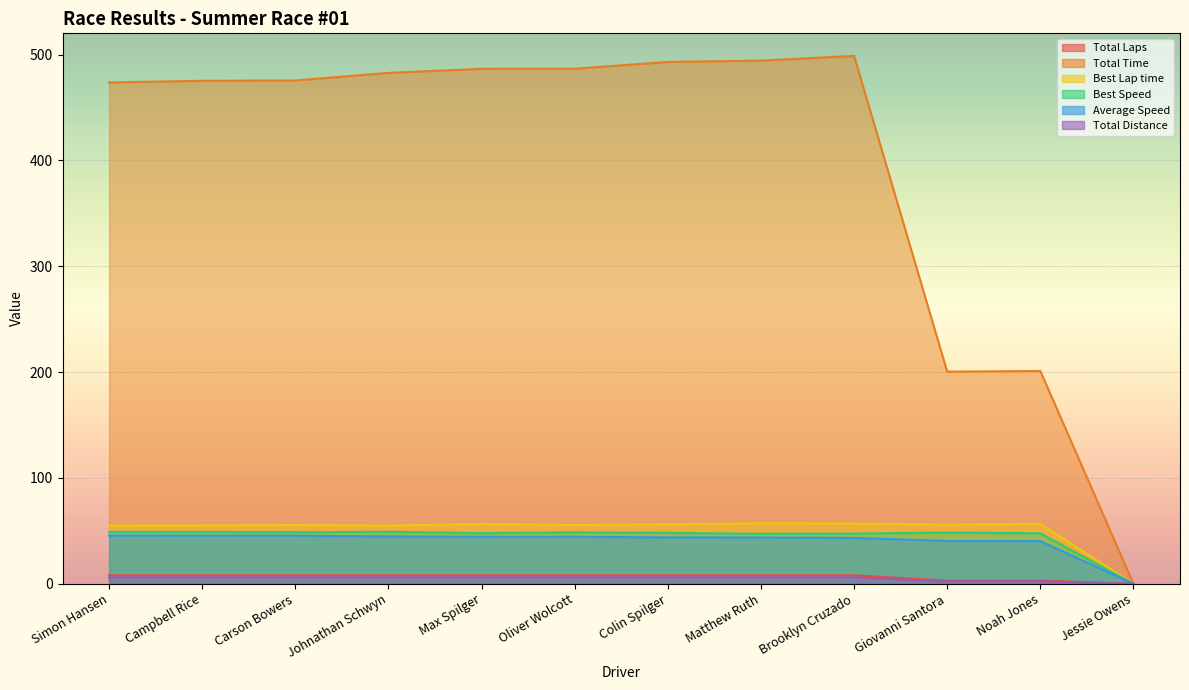

List the series in order of their peak value, lowest first.

Total Distance, Total Laps, Average Speed, Best Speed, Best Lap time, Total Time